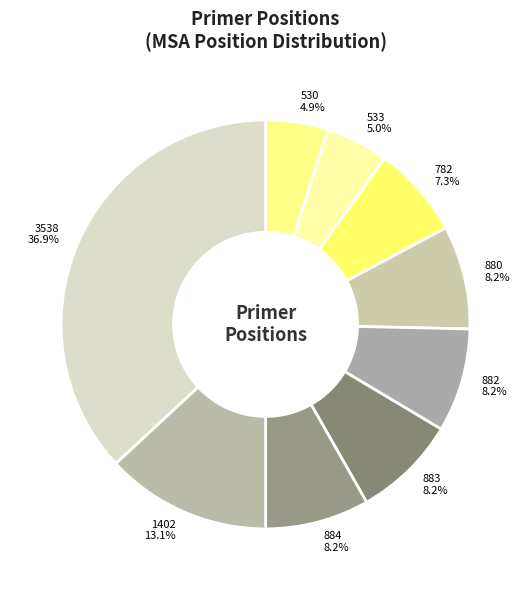

Is there any slice that represents more than half of the pie?

No